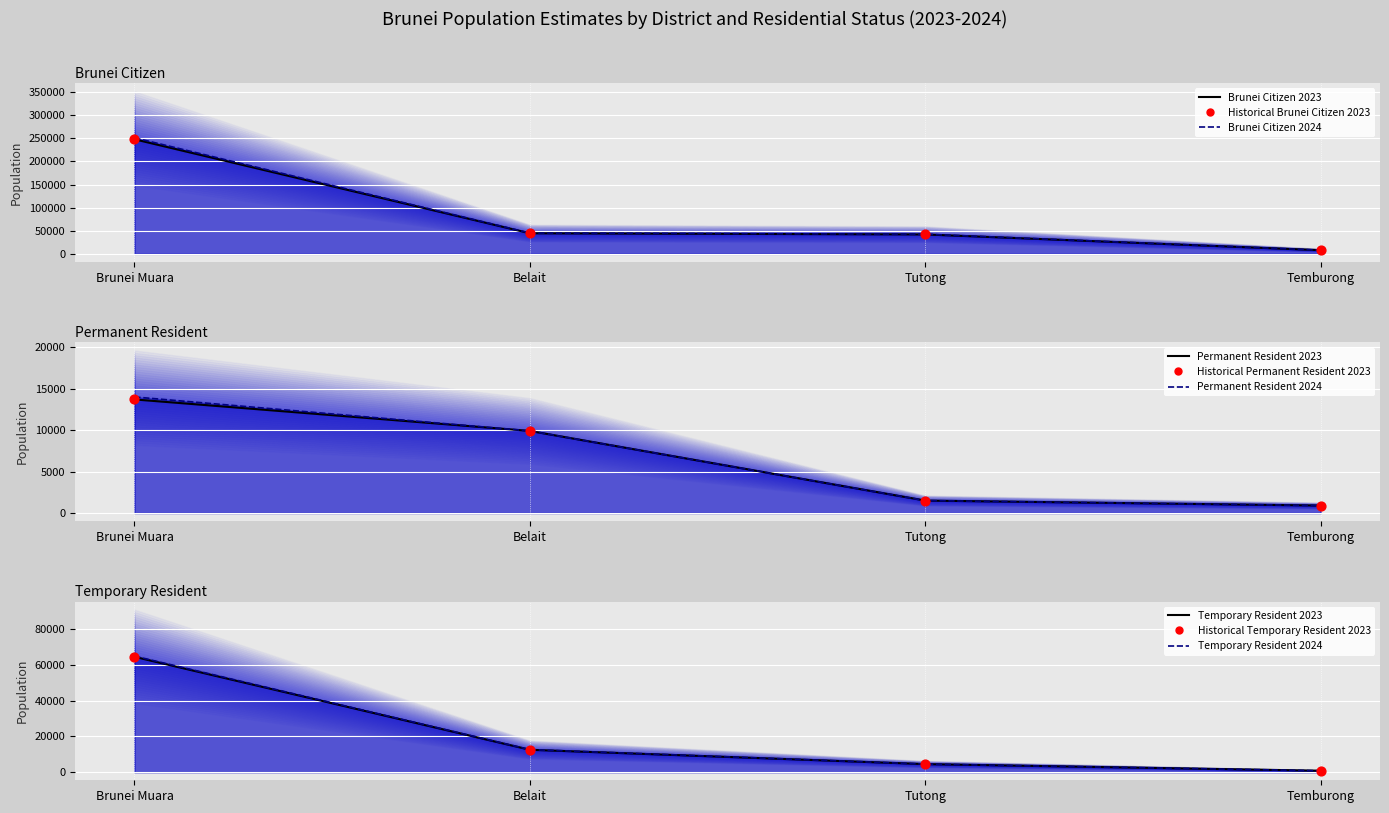

What is the total value across all series at Belait?

134400